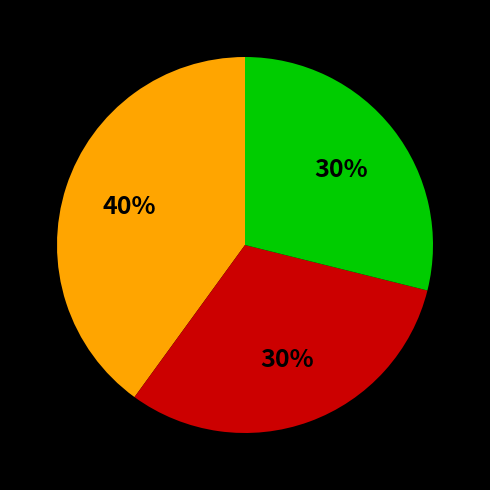

Is 6 the majority of the pie?

No